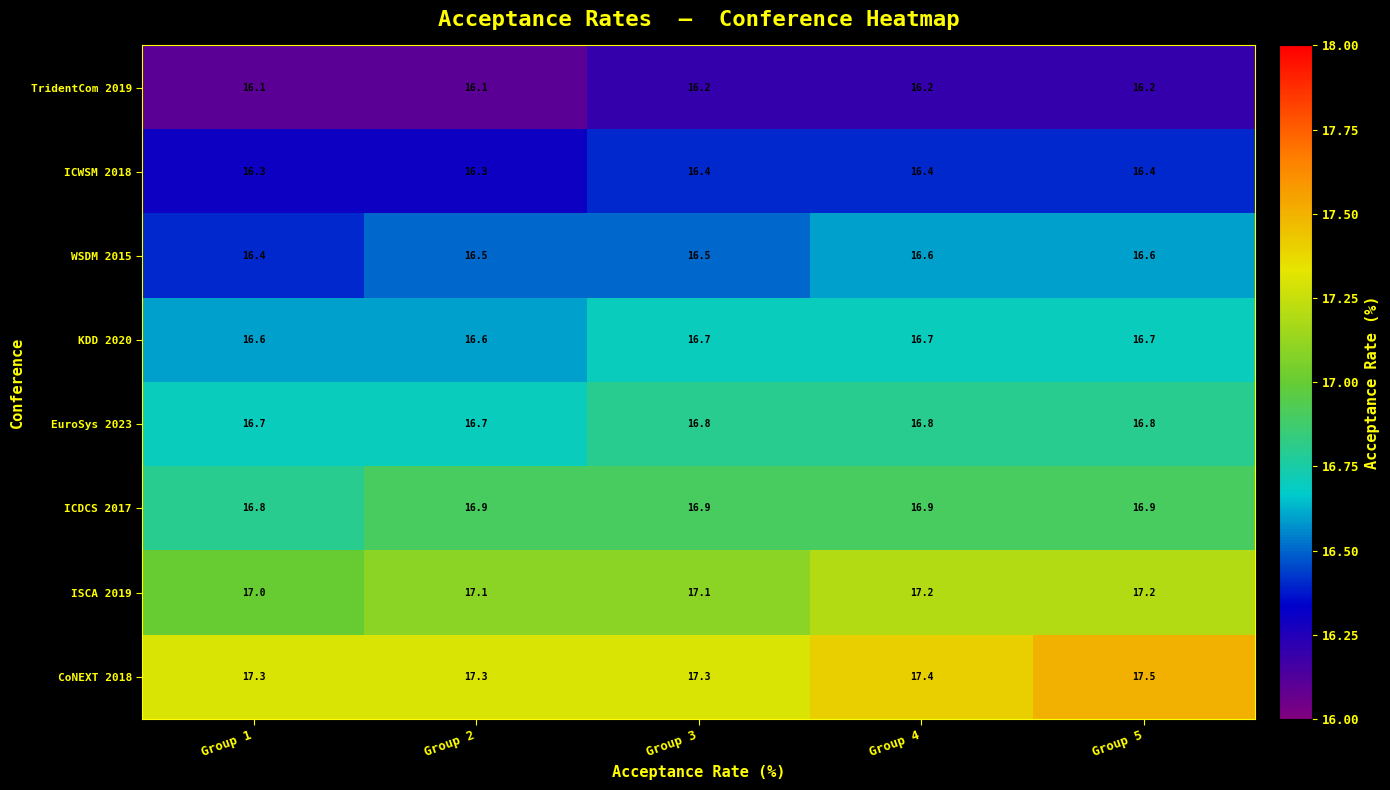

What is the spread (max minus min) of values at Group 2?

1.2